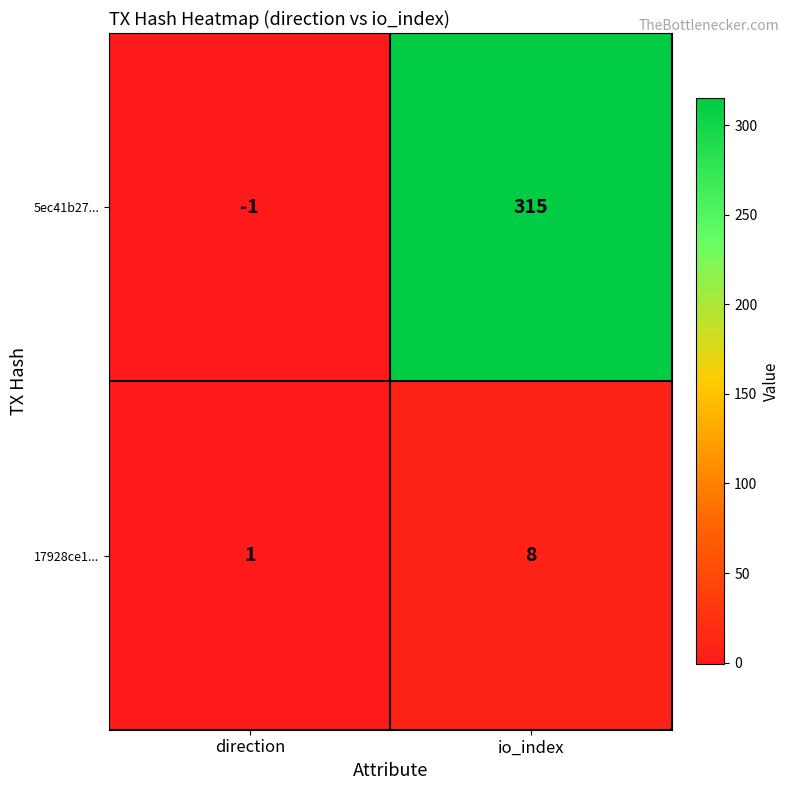

Which series has the widest spread of values?

5ec41b27...